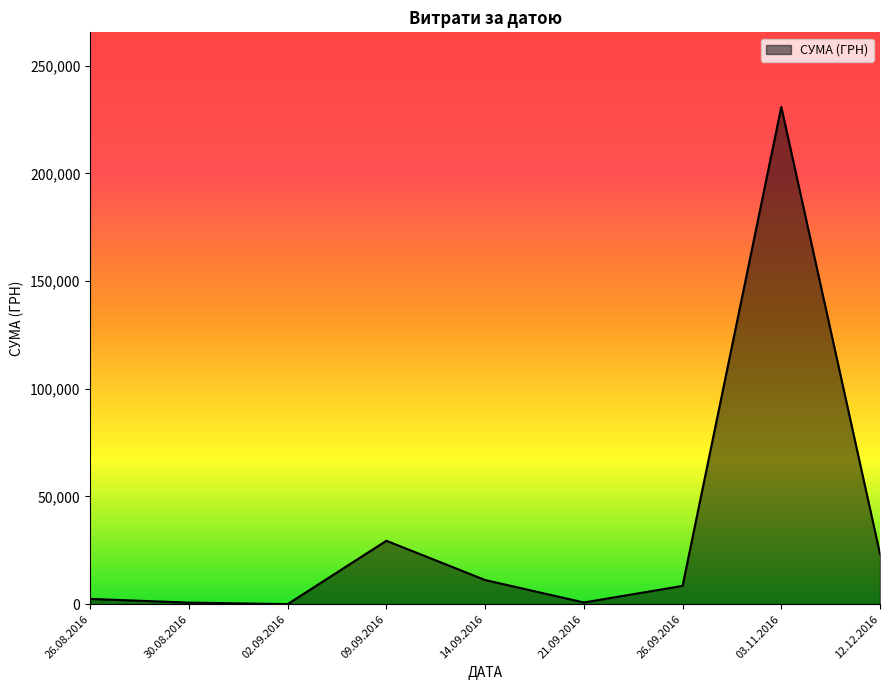

Between 12.12.2016 and 21.09.2016, which is larger?

12.12.2016